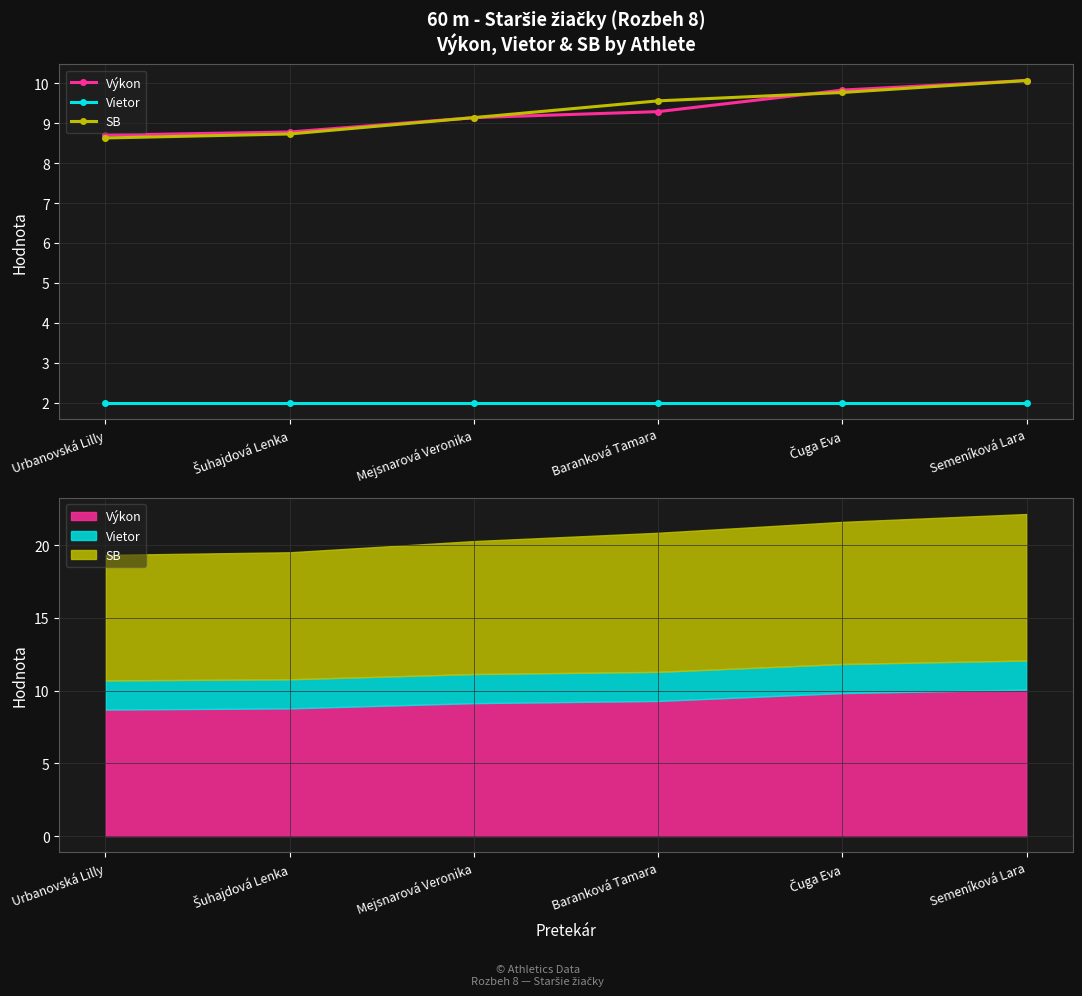

True or false: Výkon and Vietor cross at least once.

False